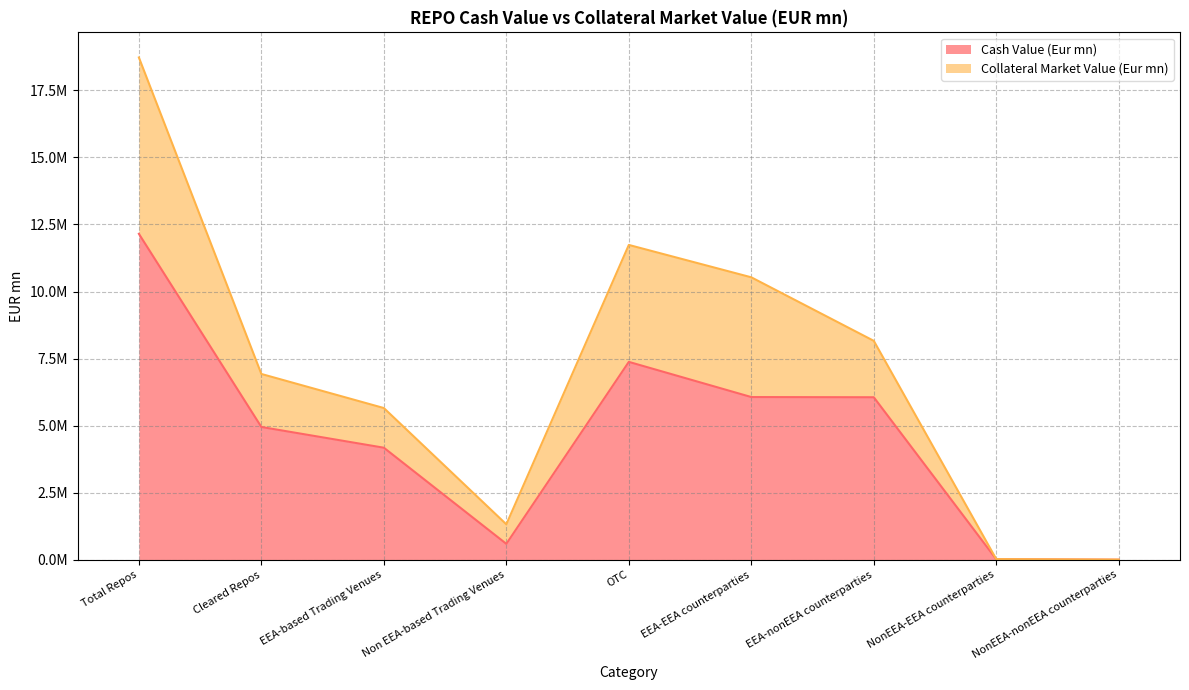

What is the label of the 6th point from the right?

Non EEA-based Trading Venues